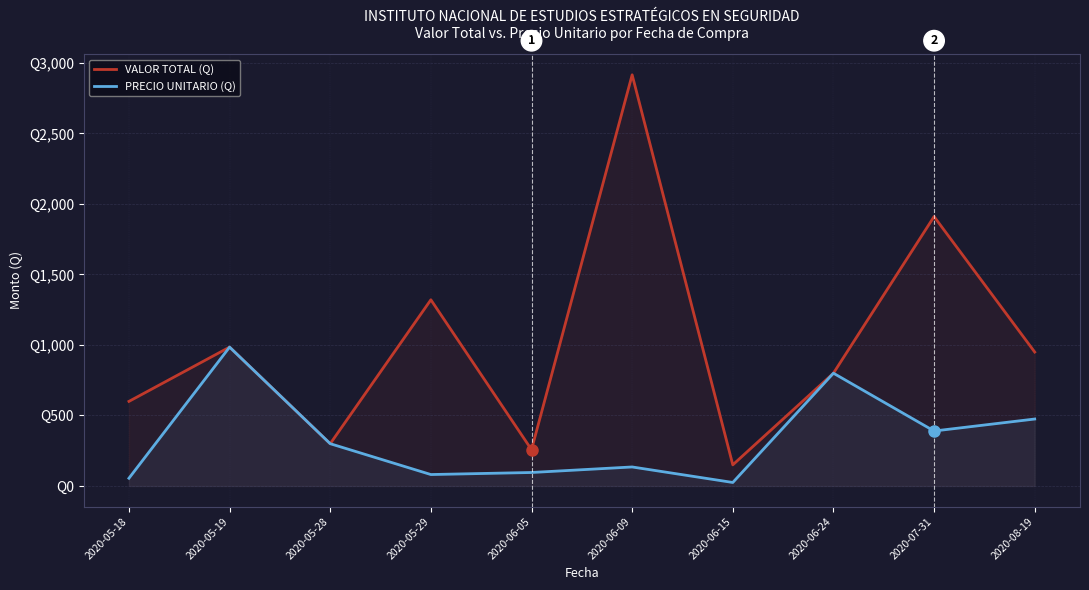

Which series changed the most between 2020-05-28 and 2020-06-09?

VALOR TOTAL (Q)